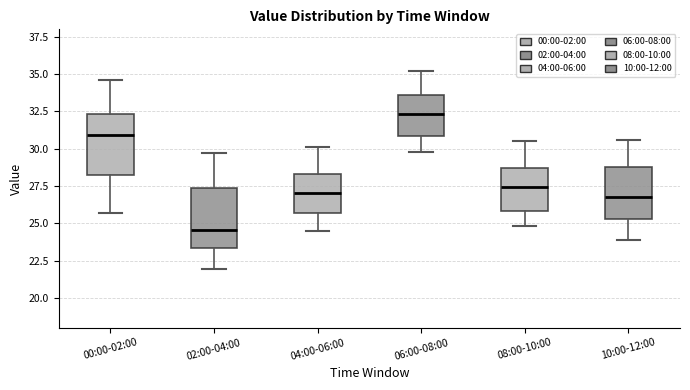

Reading left to right, read every box against the y-axis: the position of its median line, the range the box covers, and the ends of its whiskers. The values are not printed on the chart, so give them approximately, as read against the axis.

00:00-02:00: median 31.0, box 28.0 to 32.5, whiskers 25.5 to 34.5
02:00-04:00: median 24.5, box 23.5 to 27.5, whiskers 22.0 to 29.5
04:00-06:00: median 27.0, box 25.5 to 28.5, whiskers 24.5 to 30.0
06:00-08:00: median 32.5, box 31.0 to 33.5, whiskers 30.0 to 35.0
08:00-10:00: median 27.5, box 26.0 to 28.5, whiskers 25.0 to 30.5
10:00-12:00: median 27.0, box 25.5 to 29.0, whiskers 24.0 to 30.5